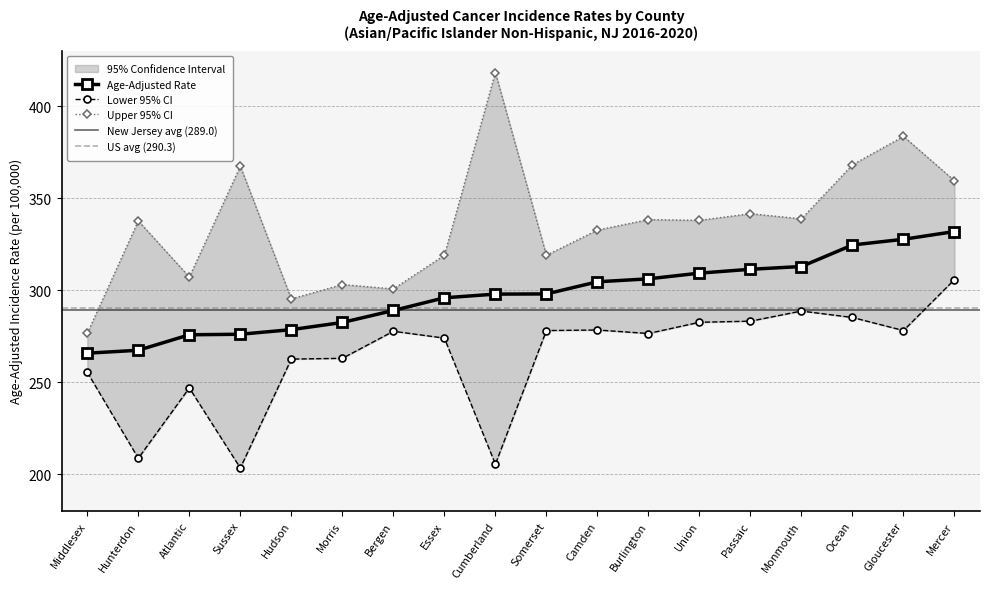

Rank the series by their maximum value, from highest to lowest.

Upper 95% CI, Age-Adjusted Rate, Lower 95% CI